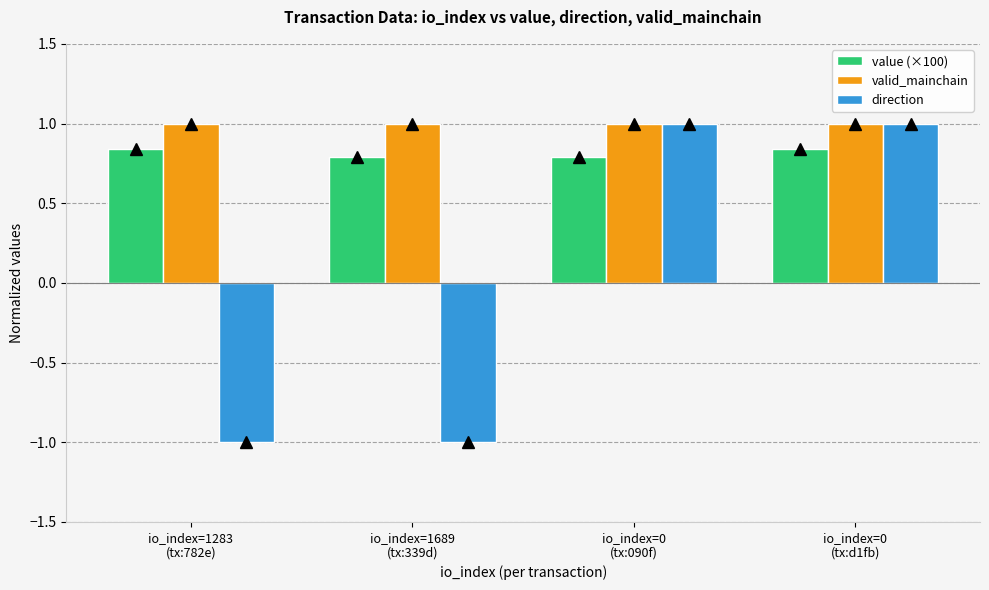

Which series has the largest total across all categories?

valid_mainchain